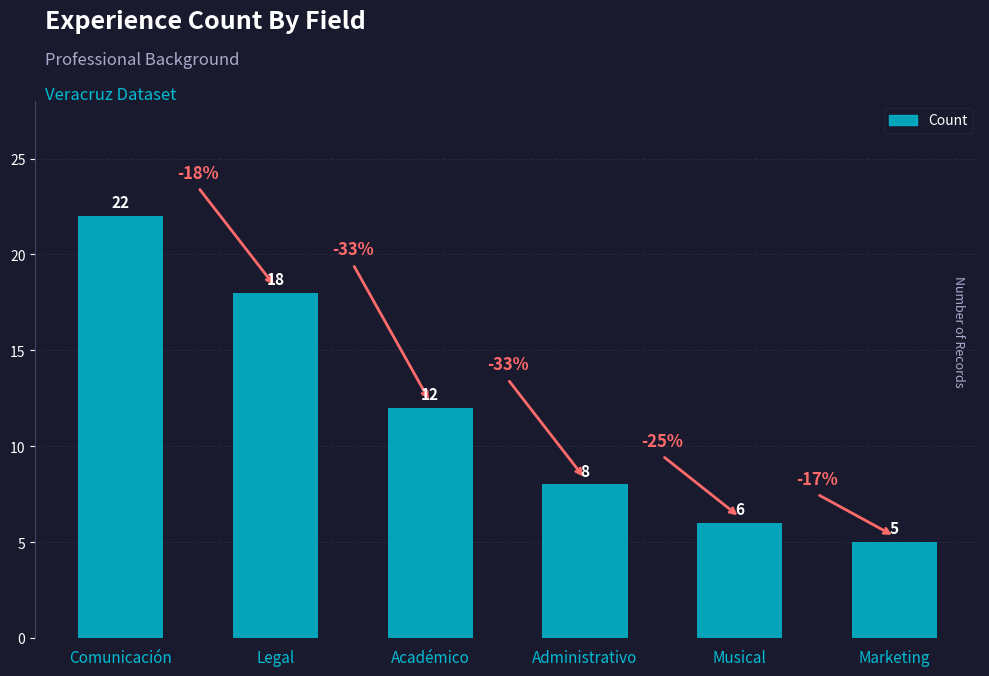

List the labels in order of value, largest first.

Comunicación, Legal, Académico, Administrativo, Musical, Marketing